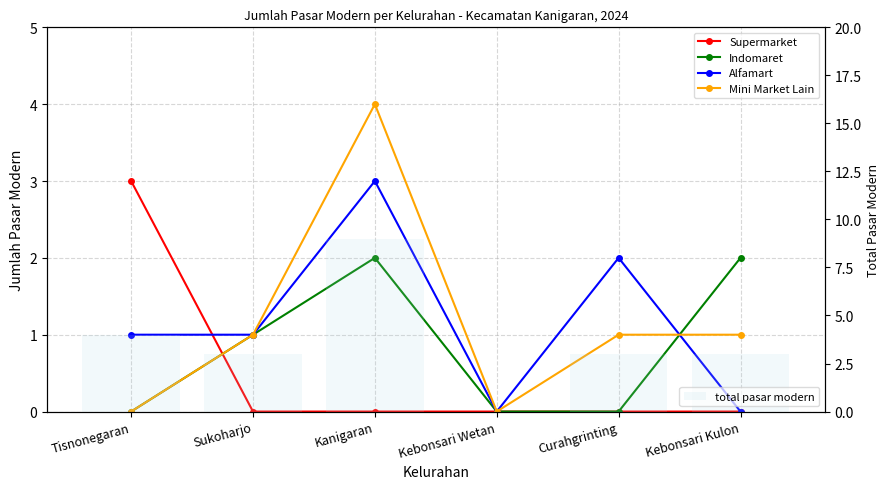

Rank the categories by Indomaret value from lowest to highest.

Tisnonegaran, Kebonsari Wetan, Curahgrinting, Sukoharjo, Kanigaran, Kebonsari Kulon